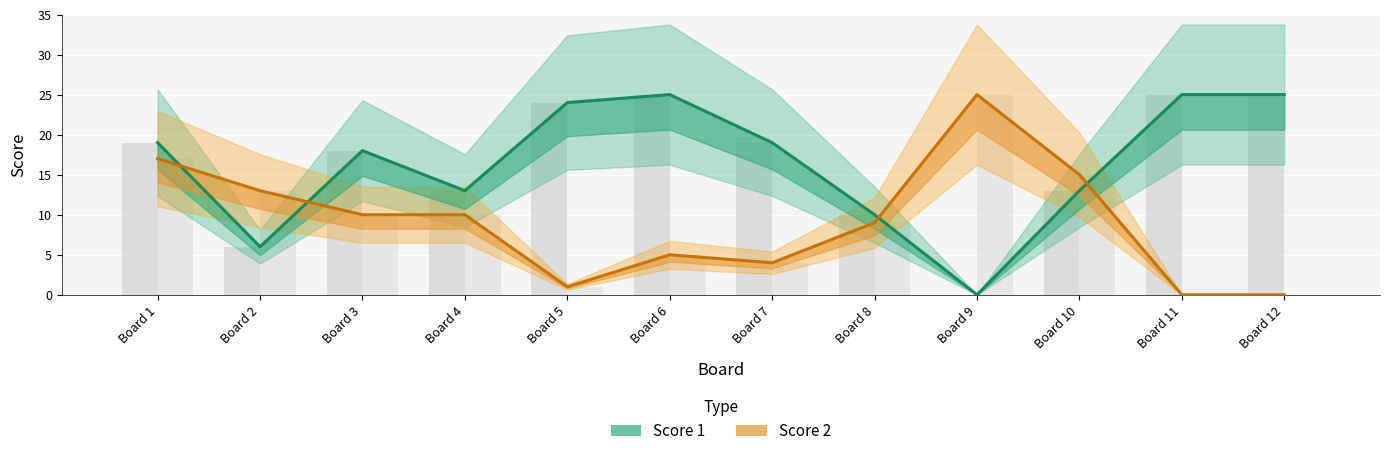

Does the chart contain stacked bars?

No